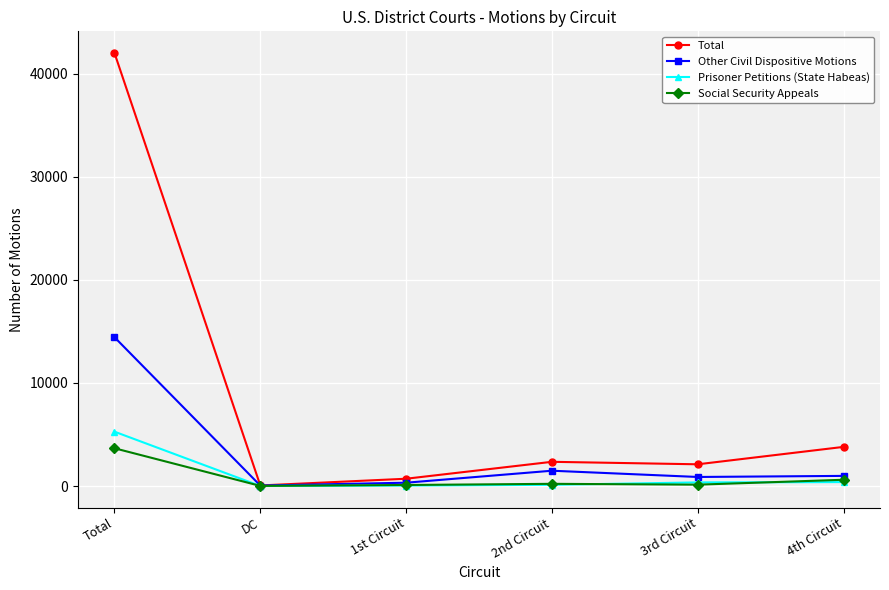

At which category is the sum across all series the highest?

Total